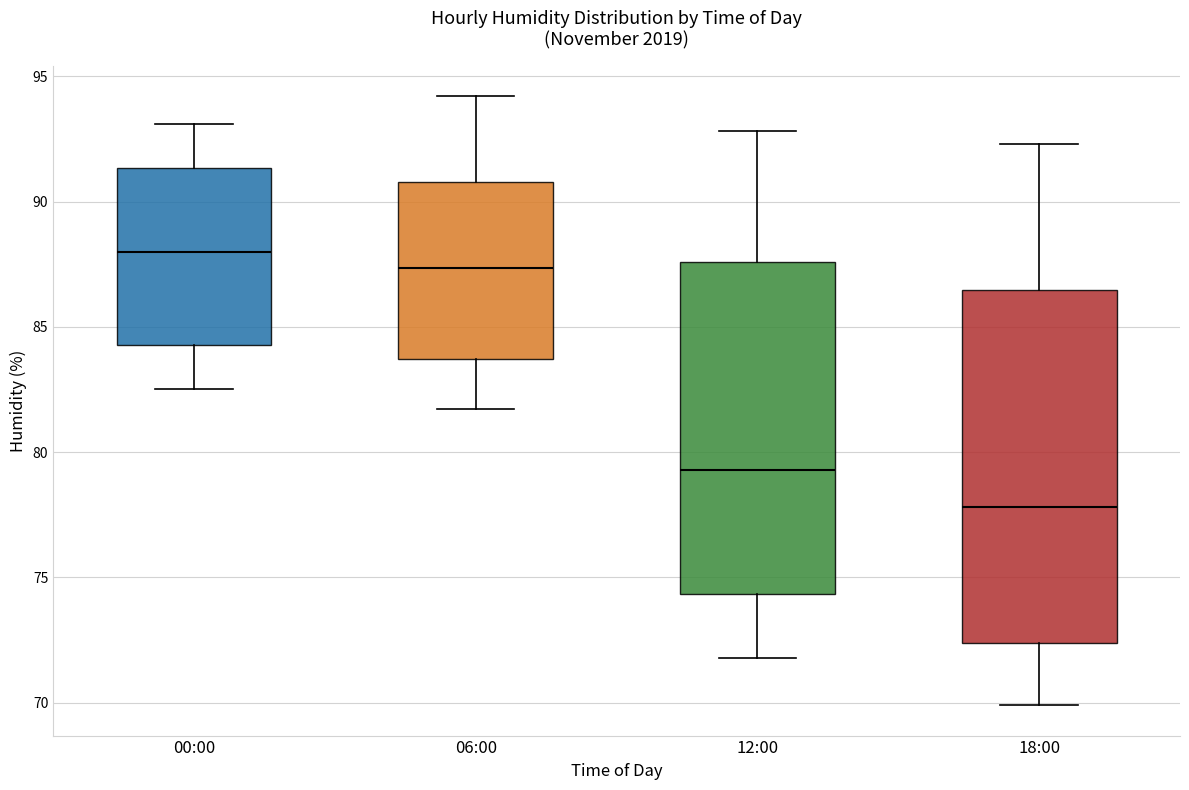

Which box's median line is the highest?

00:00